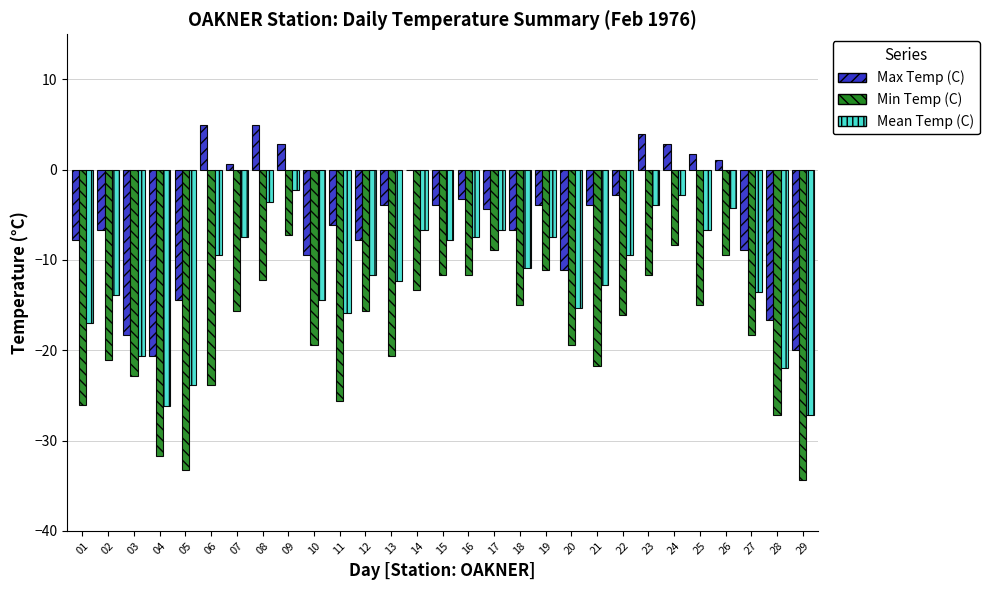

What is the sum of all Max Temp (C) values?

-157.7